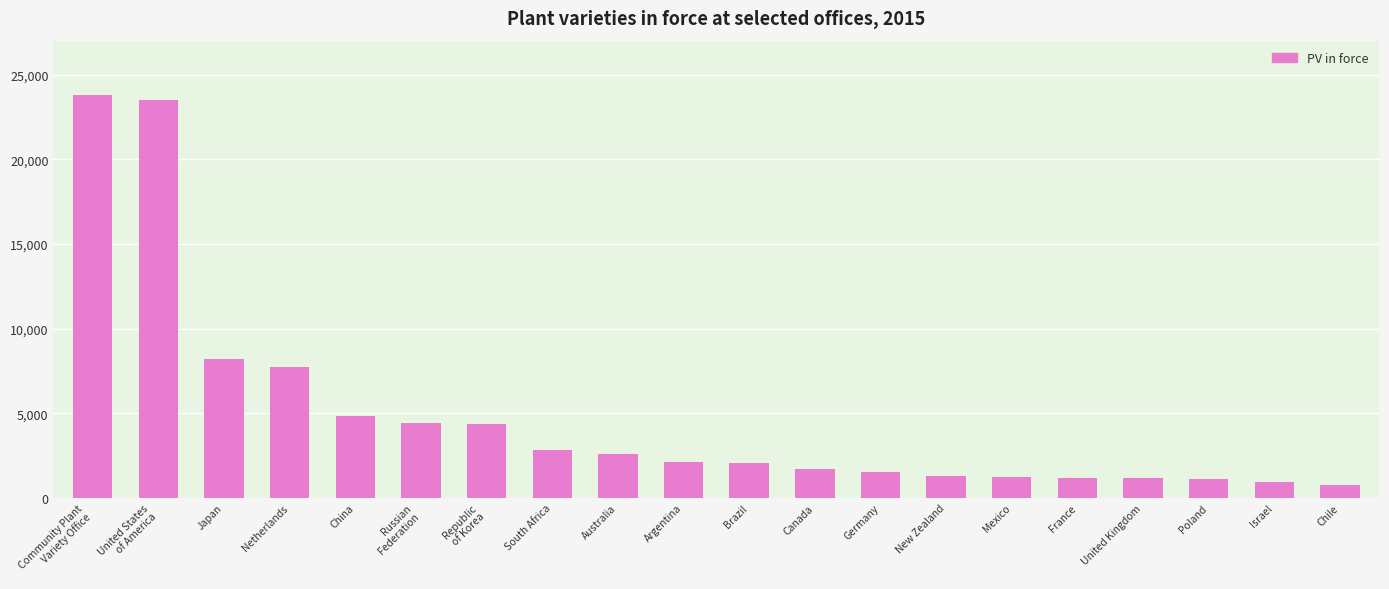

What is the maximum value shown in the chart?

23771